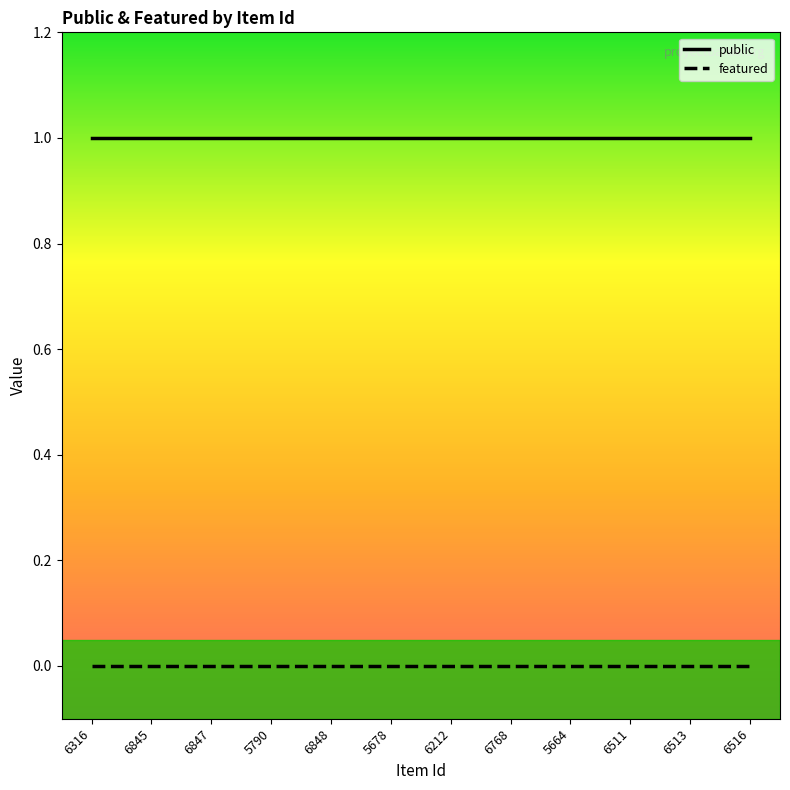

True or false: featured and public intersect in this chart.

False